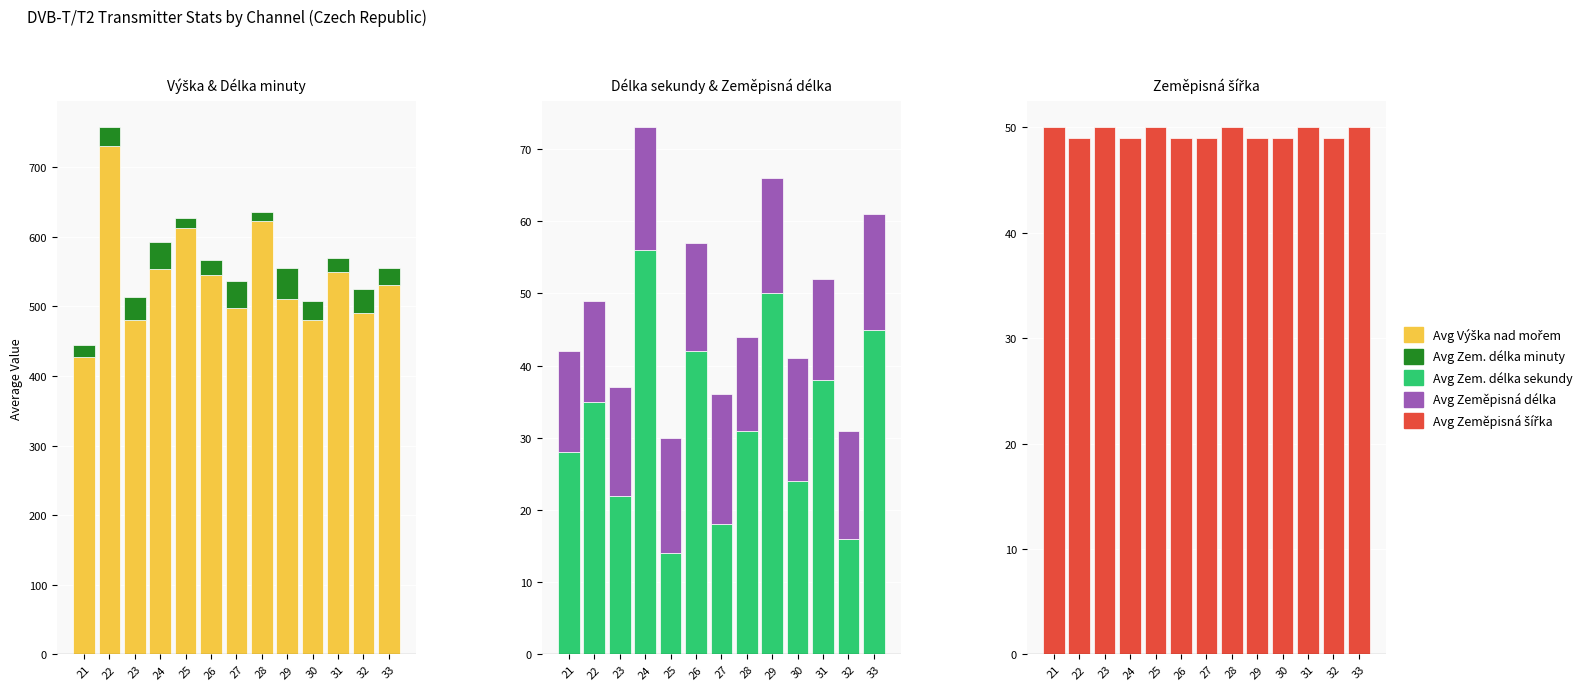

What is the minimum value for Avg Zem. délka minuty?

12